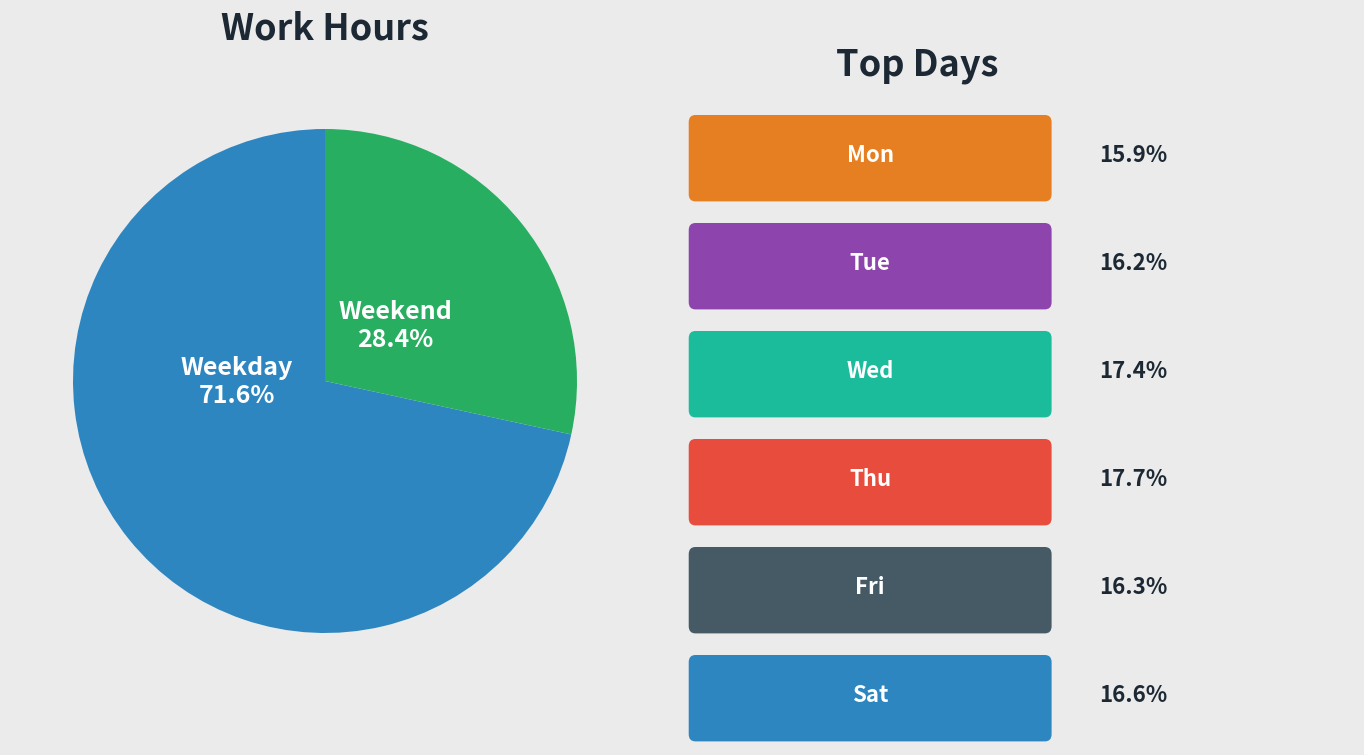

How many segments does this pie chart have?

2